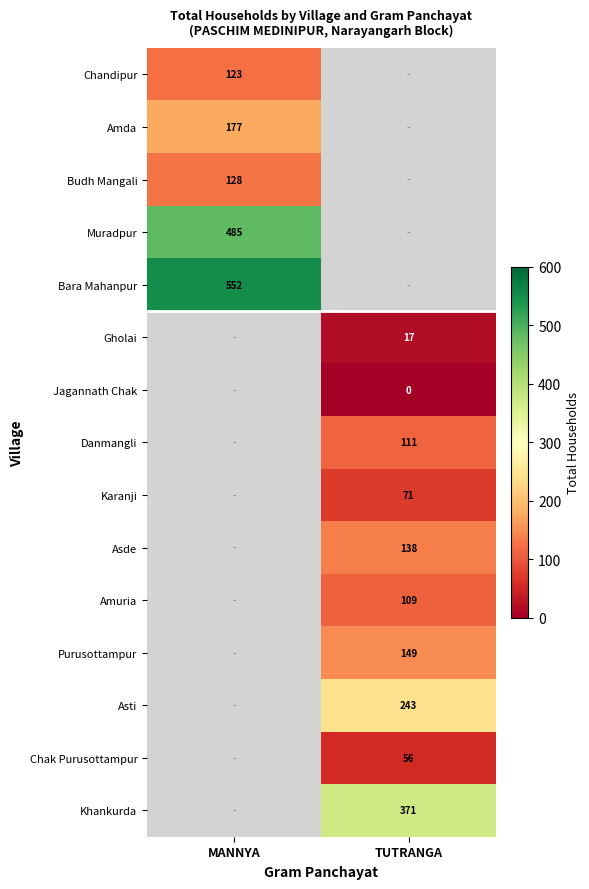

The value of Asde at TUTRANGA is 138. True or false?

True